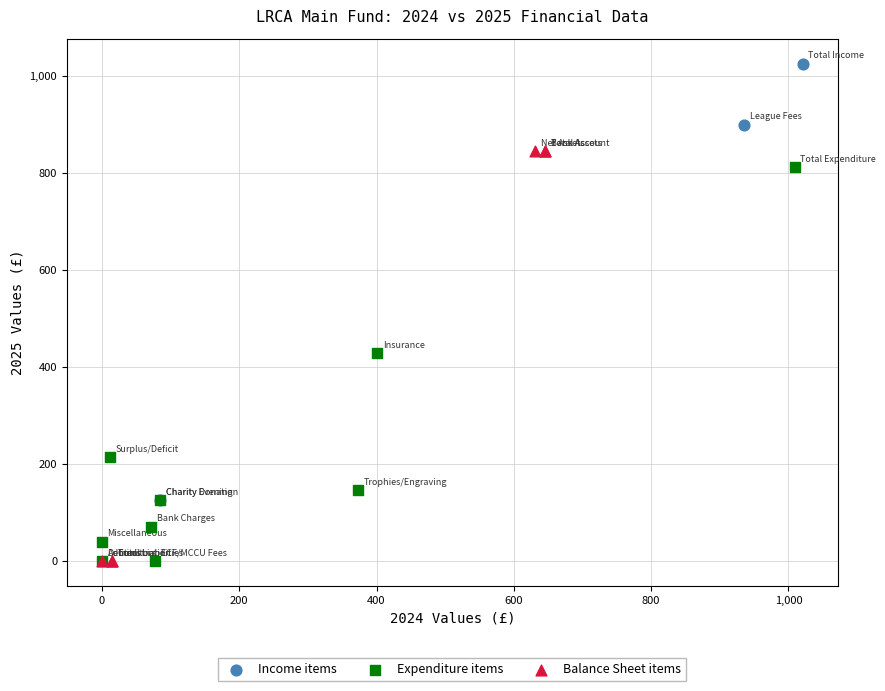

Which series contains the highest Y value?

Income items